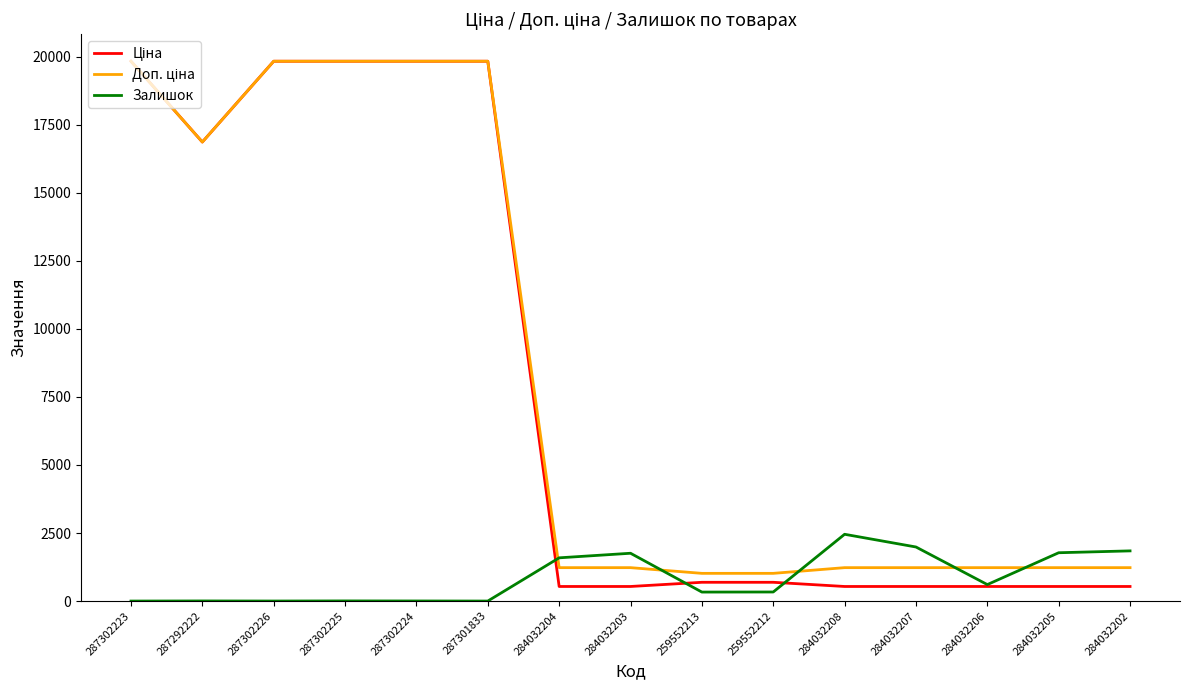

What is the spread (max minus min) of values at 284032205?

1239.6